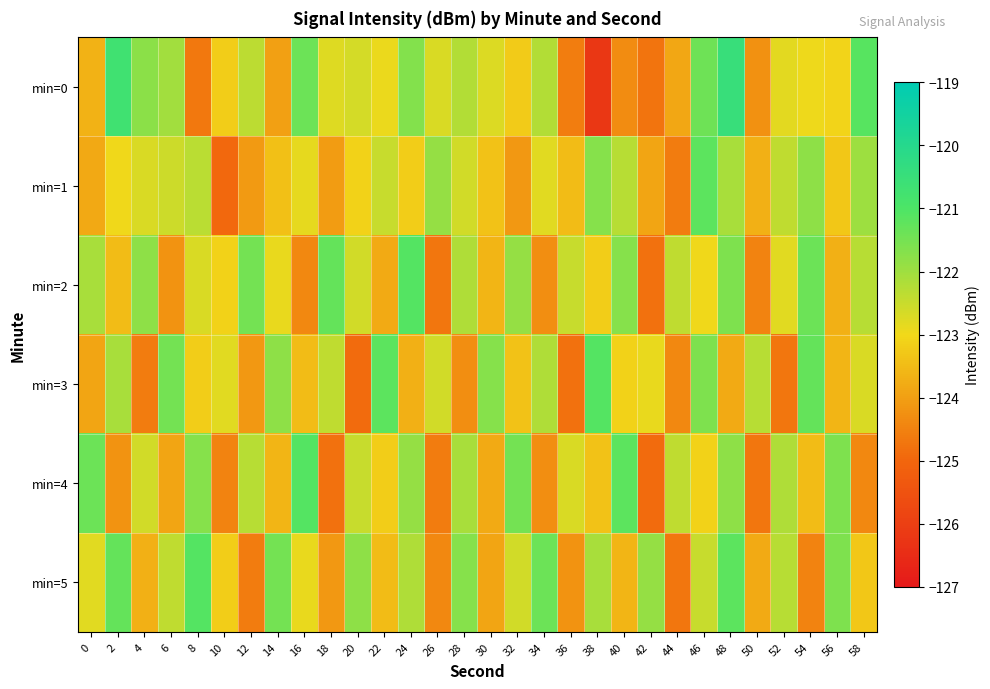

Reading left to right, transcribe all the data shown in this chart.

min=0: 0=-123.7	2=-120.7	4=-121.8	6=-122.0	8=-124.7	10=-123.2	12=-122.4	14=-124.0	16=-121.4	18=-122.8	20=-122.6	22=-122.9	24=-121.7	26=-122.7	28=-122.2	30=-122.7	32=-123.2	34=-122.2	36=-124.6	38=-126.2	40=-124.3	42=-124.7	44=-123.9	46=-121.4	48=-120.5	50=-124.2	52=-122.8	54=-122.9	56=-123.1	58=-121.1
min=1: 0=-123.8	2=-123.0	4=-122.7	6=-122.6	8=-122.3	10=-125.0	12=-124.1	14=-123.4	16=-122.8	18=-124.1	20=-123.1	22=-122.5	24=-123.2	26=-121.9	28=-122.6	30=-123.4	32=-124.1	34=-122.8	36=-123.5	38=-121.7	40=-122.3	42=-123.9	44=-124.6	46=-121.2	48=-122.1	50=-123.7	52=-122.4	54=-121.8	56=-123.3	58=-122.0
min=2: 0=-122.1	2=-123.5	4=-121.8	6=-124.2	8=-122.7	10=-123.1	12=-121.5	14=-122.9	16=-124.4	18=-121.3	20=-122.6	22=-123.8	24=-121.1	26=-124.7	28=-122.2	30=-123.6	32=-121.9	34=-124.3	36=-122.5	38=-123.2	40=-121.7	42=-124.8	44=-122.4	46=-123.0	48=-121.6	50=-124.5	52=-122.8	54=-121.4	56=-123.7	58=-122.3
min=3: 0=-123.9	2=-122.1	4=-124.6	6=-121.5	8=-123.2	10=-122.8	12=-124.1	14=-121.8	16=-123.5	18=-122.4	20=-124.9	22=-121.2	24=-123.7	26=-122.6	28=-124.3	30=-121.7	32=-123.4	34=-122.2	36=-124.8	38=-121.1	40=-123.1	42=-122.9	44=-124.4	46=-121.6	48=-123.8	50=-122.3	52=-124.7	54=-121.3	56=-123.6	58=-122.7
min=4: 0=-121.4	2=-124.2	4=-122.6	6=-123.9	8=-121.7	10=-124.5	12=-122.3	14=-123.6	16=-121.1	18=-124.8	20=-122.5	22=-123.2	24=-121.9	26=-124.6	28=-122.1	30=-123.8	32=-121.5	34=-124.3	36=-122.7	38=-123.4	40=-121.2	42=-124.9	44=-122.4	46=-123.1	48=-121.8	50=-124.7	52=-122.2	54=-123.5	56=-121.6	58=-124.4
min=5: 0=-122.8	2=-121.3	4=-123.7	6=-122.4	8=-121.1	10=-123.2	12=-124.6	14=-121.5	16=-122.9	18=-124.1	20=-121.8	22=-123.5	24=-122.2	26=-124.4	28=-121.7	30=-123.9	32=-122.6	34=-121.4	36=-124.2	38=-122.1	40=-123.6	42=-121.9	44=-124.7	46=-122.5	48=-121.2	50=-123.8	52=-122.3	54=-124.5	56=-121.6	58=-123.3